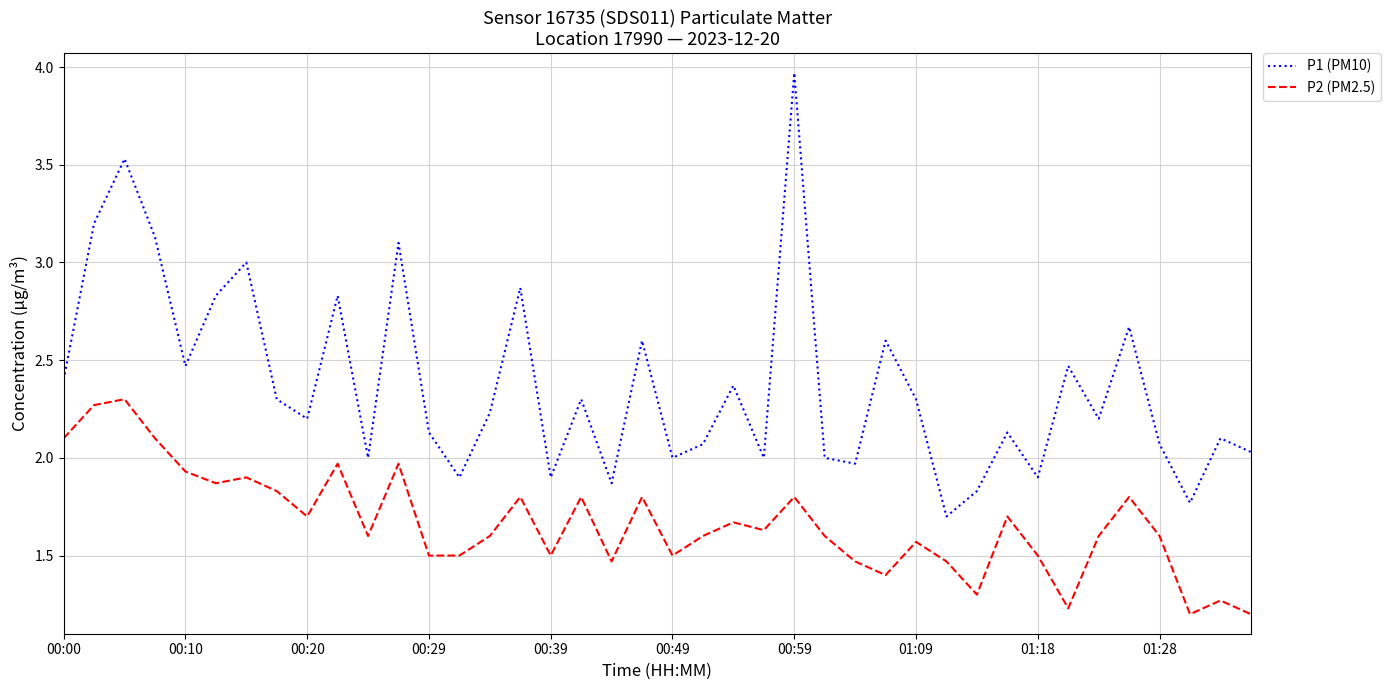

True or false: P2 (PM2.5) and P1 (PM10) intersect in this chart.

False